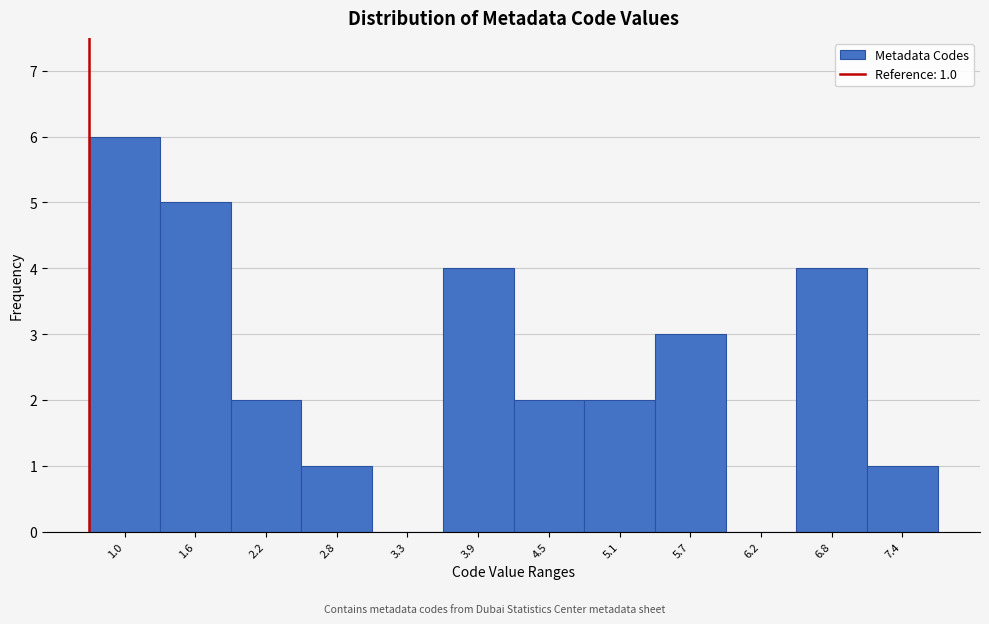

Reading right to left, what are all the values shown in this chart?

7.4=1	6.8=4	6.2=0	5.7=3	5.1=2	4.5=2	3.9=4	3.3=0	2.8=1	2.2=2	1.6=5	1.0=6